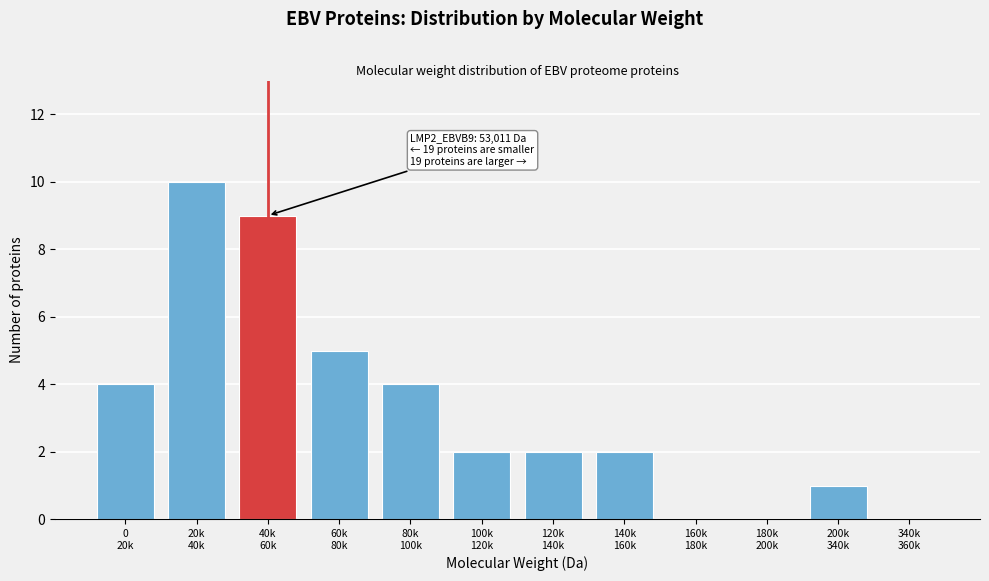

What is the maximum value shown in the chart?

10